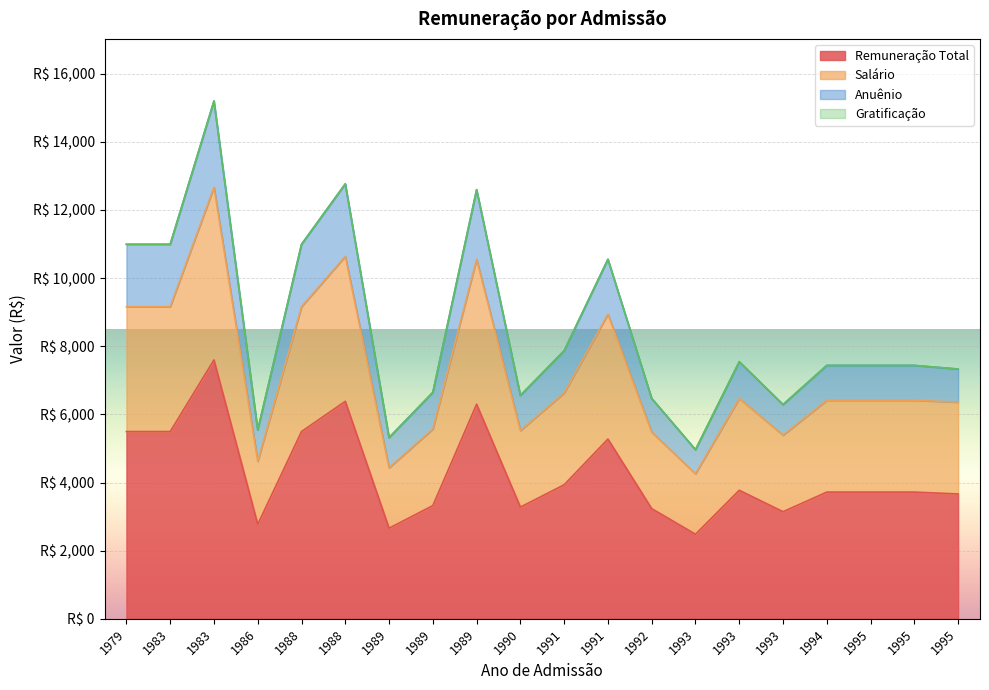

Is the value of Remuneração Total at 1983 greater than the value of Salário at 1994?

Yes